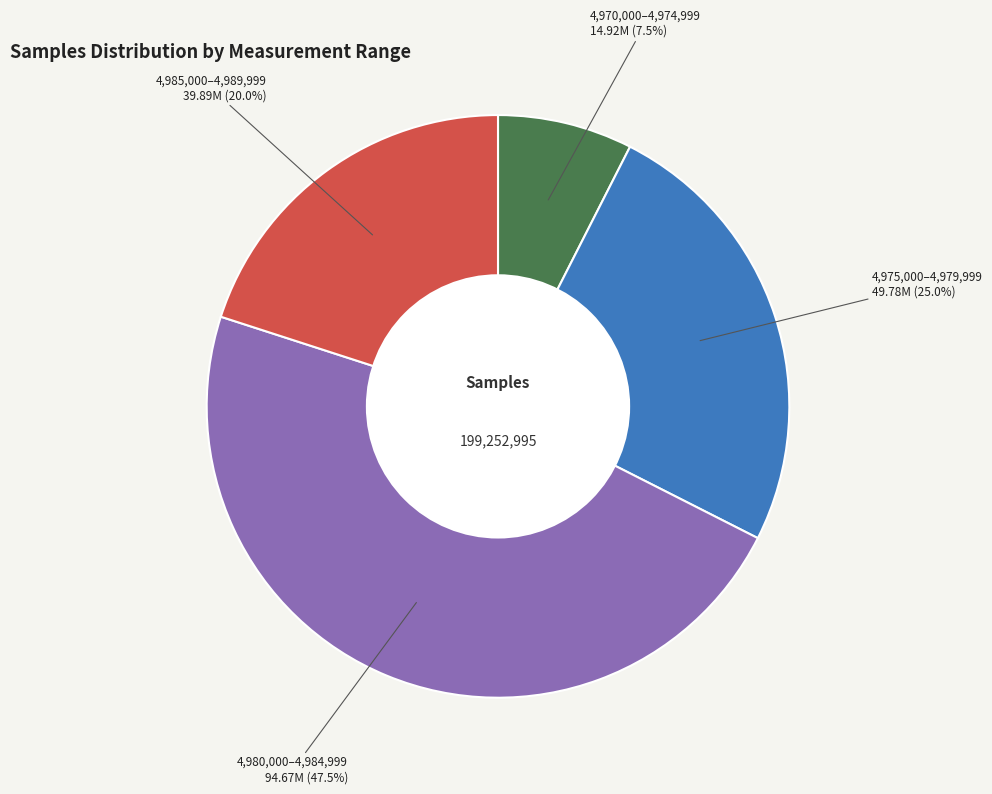

Is there a majority slice in this chart?

No